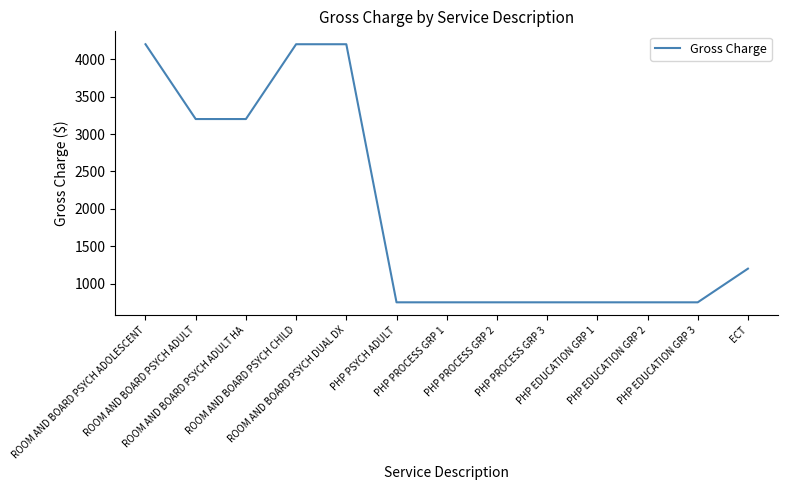

How many series are shown in this chart?

1